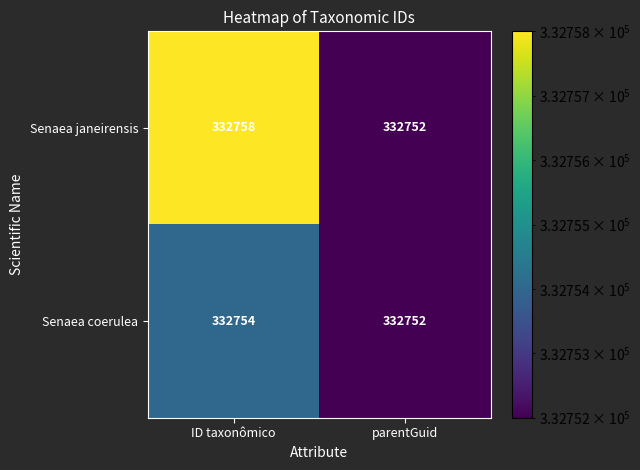

Reading right to left, what are all the values shown in this chart?

Senaea janeirensis: parentGuid=332752	ID taxonômico=332758
Senaea coerulea: parentGuid=332752	ID taxonômico=332754